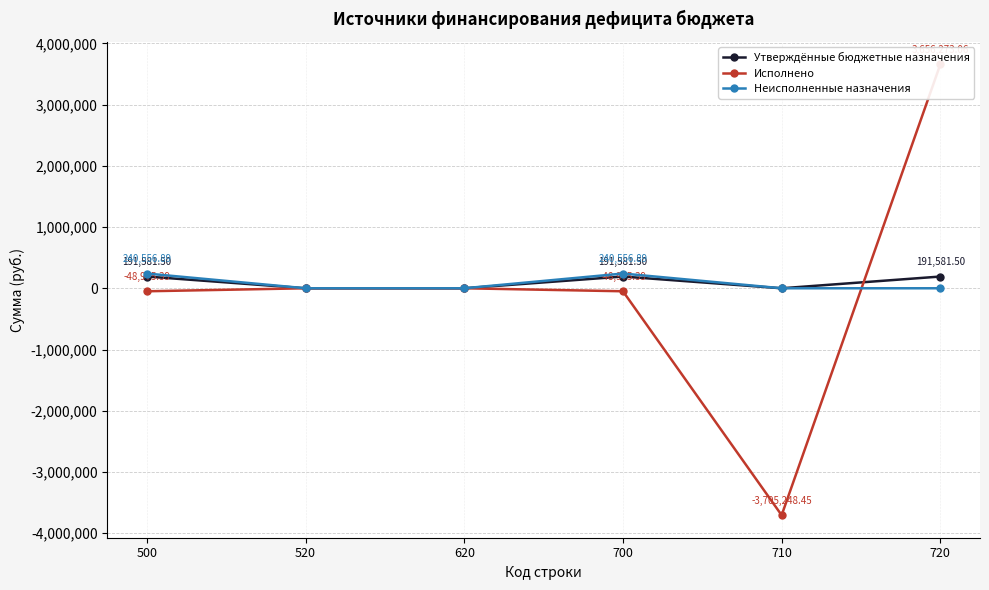

After their last crossing, which series has the higher values: Неисполненные назначения or Исполнено?

Исполнено